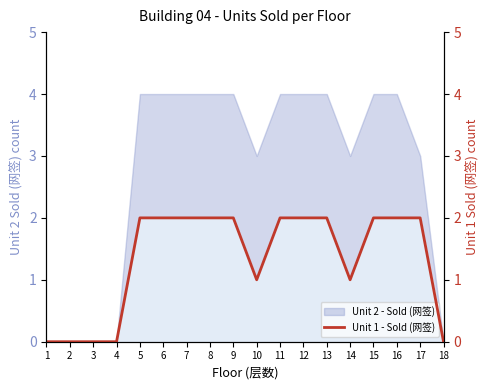

What is the value of the 12th point from the left?

2